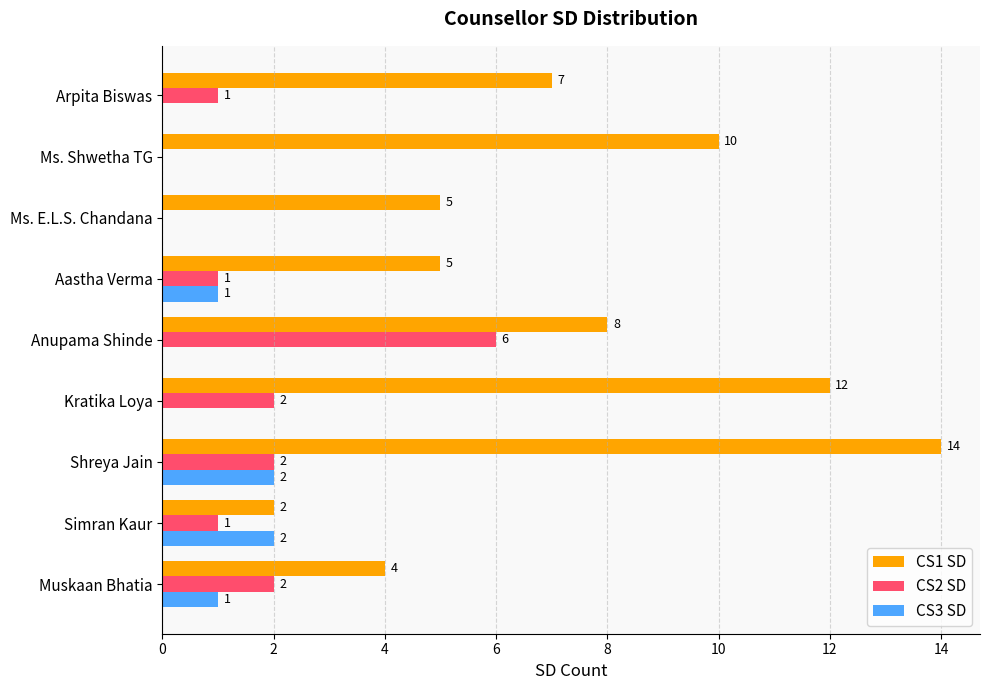

Is it true that CS3 SD equals 1 at Ms. E.L.S. Chandana?

False